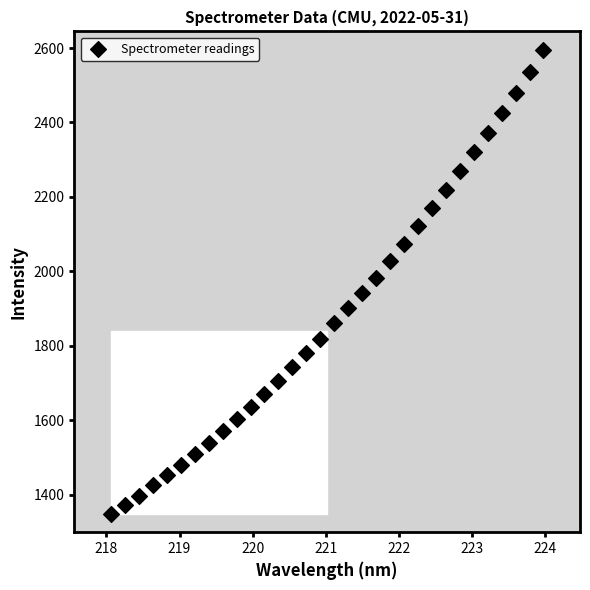

What is the range of X values (max minus min)?

5.9